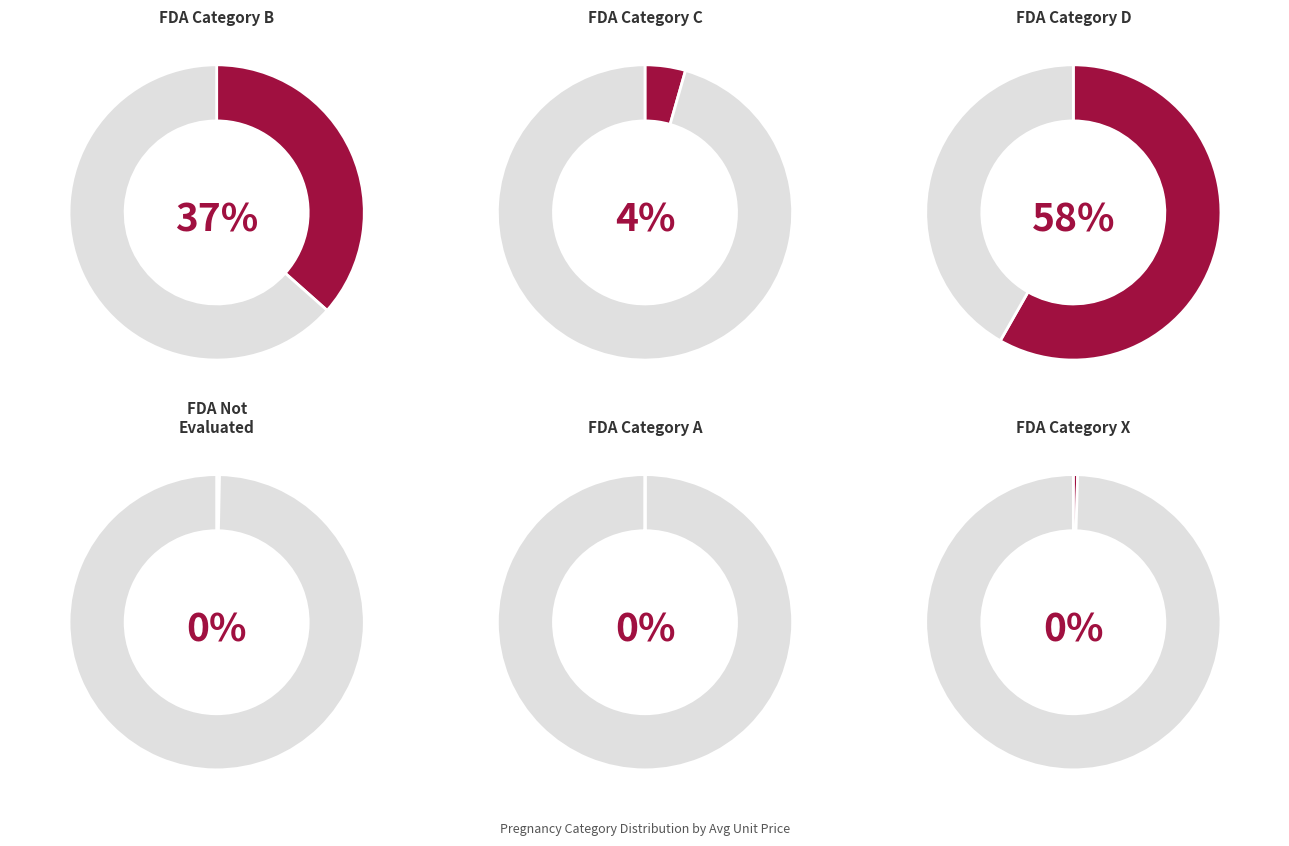

What percentage do FDAcategoryD and FDAcategoryA together represent?

58.3%